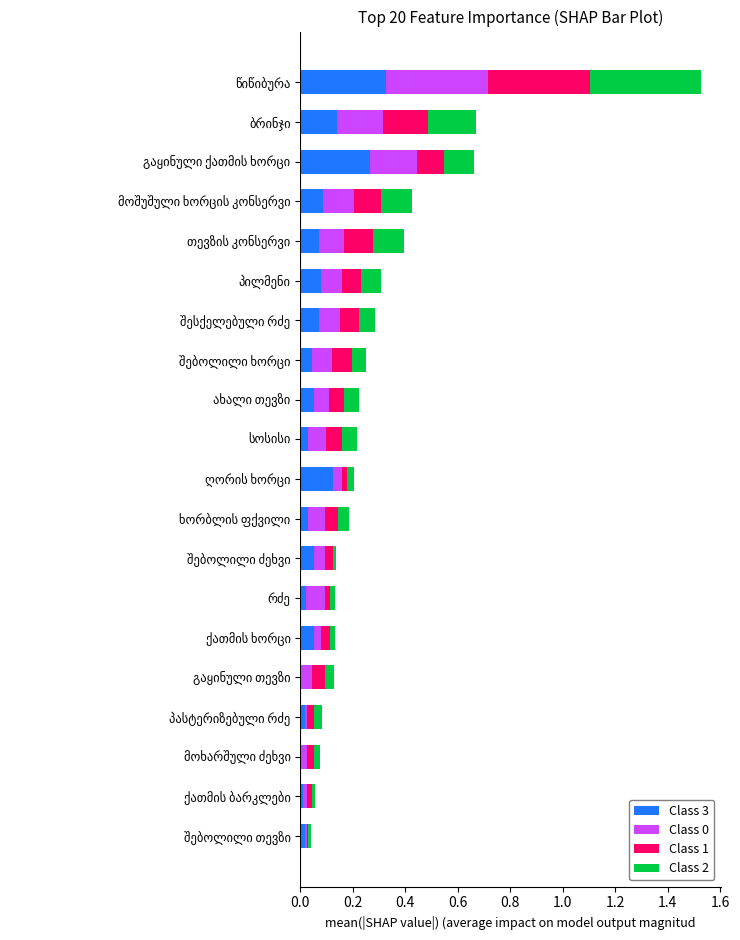

Count the number of data series in this chart.

4